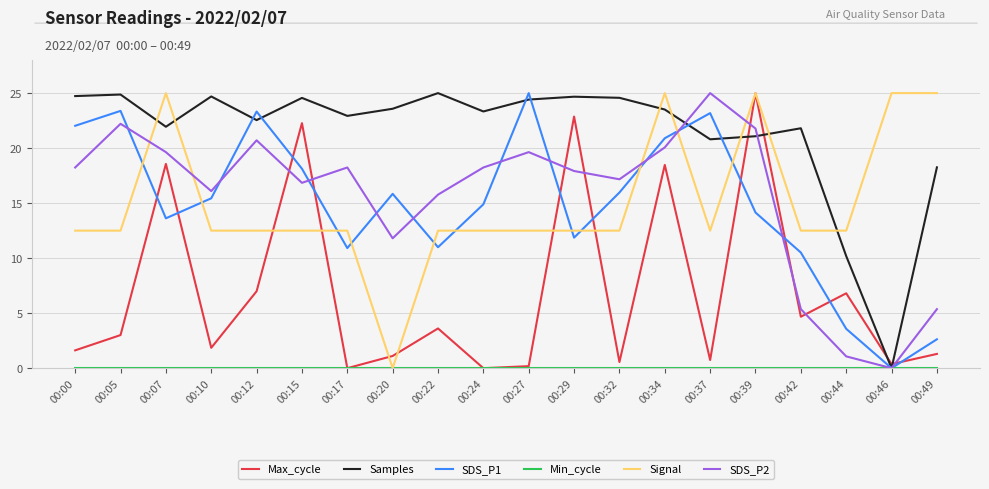

What is the greatest value displayed?

25.0